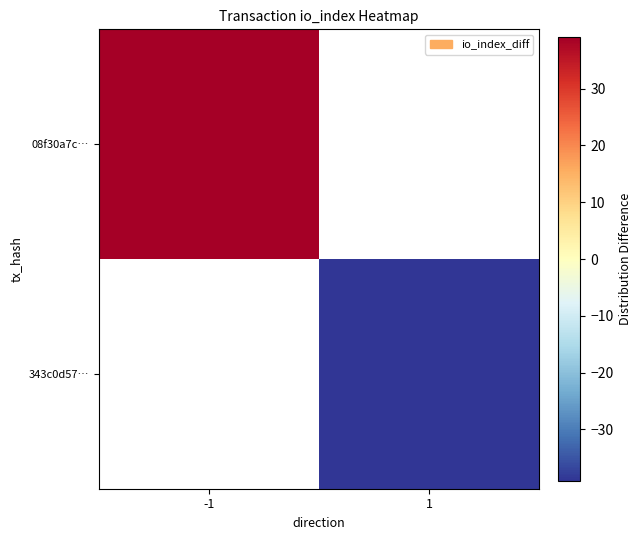

The 08f30a7c… series shows 39.0 at -1. True or false?

True